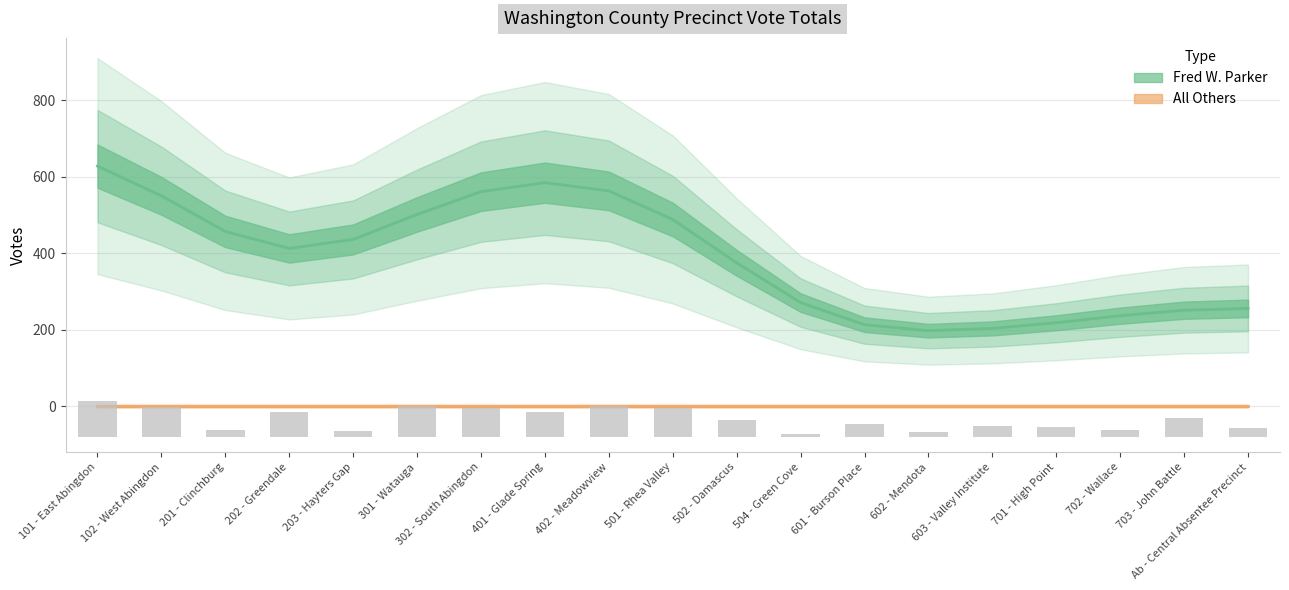

Are the bars grouped side by side (vs. stacked)?

No